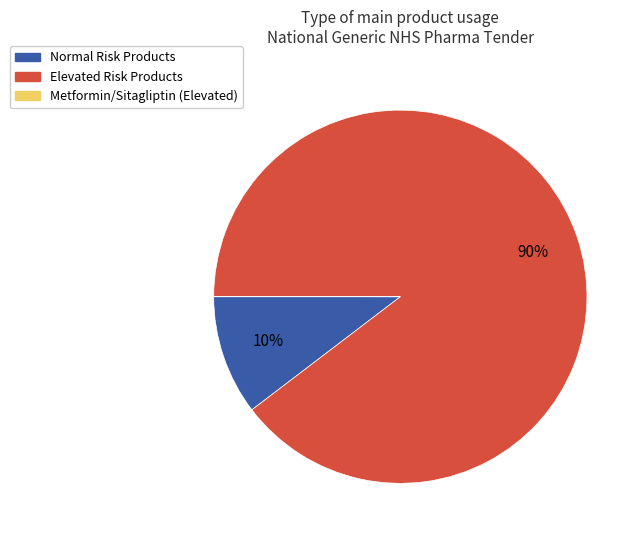

Is there any slice that represents more than half of the pie?

Yes